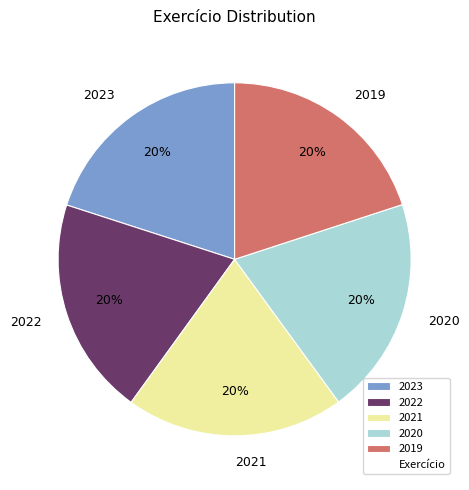

Combined, do 2019 and 2021 account for over 50%?

No